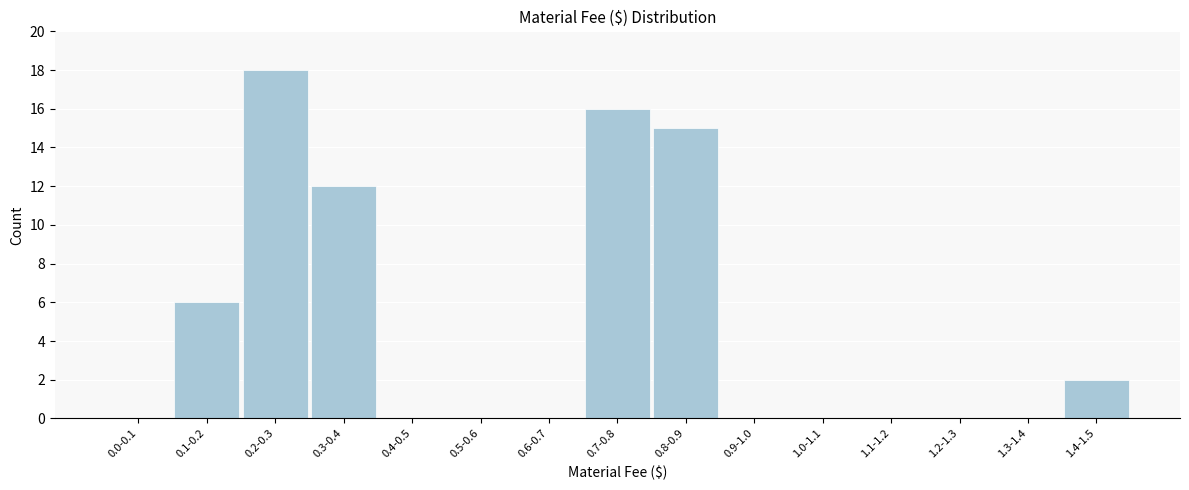

Reading left to right, what are all the values shown in this chart?

0.0-0.1=0	0.1-0.2=6	0.2-0.3=18	0.3-0.4=12	0.4-0.5=0	0.5-0.6=0	0.6-0.7=0	0.7-0.8=16	0.8-0.9=15	0.9-1.0=0	1.0-1.1=0	1.1-1.2=0	1.2-1.3=0	1.3-1.4=0	1.4-1.5=2